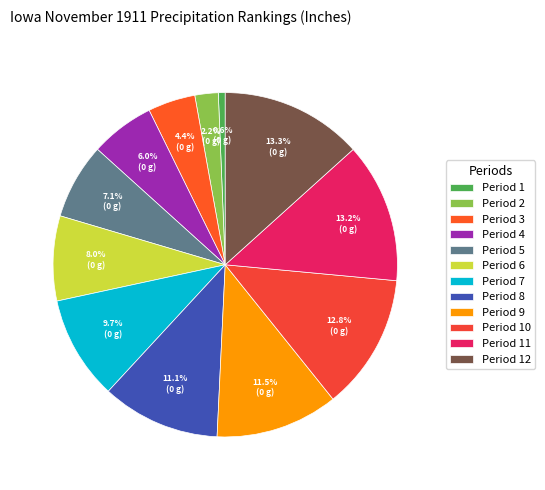

How many slices are in this pie chart?

12